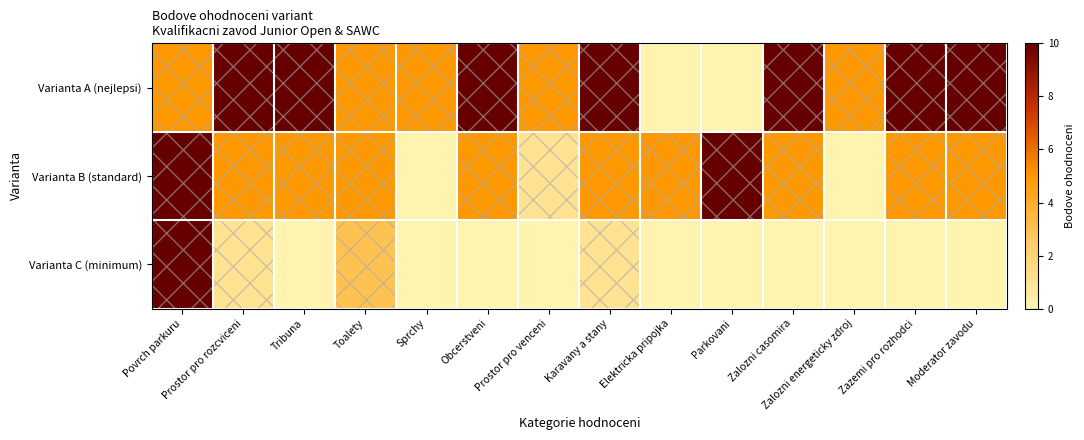

What is the difference between the highest and lowest values at Toalety?

2